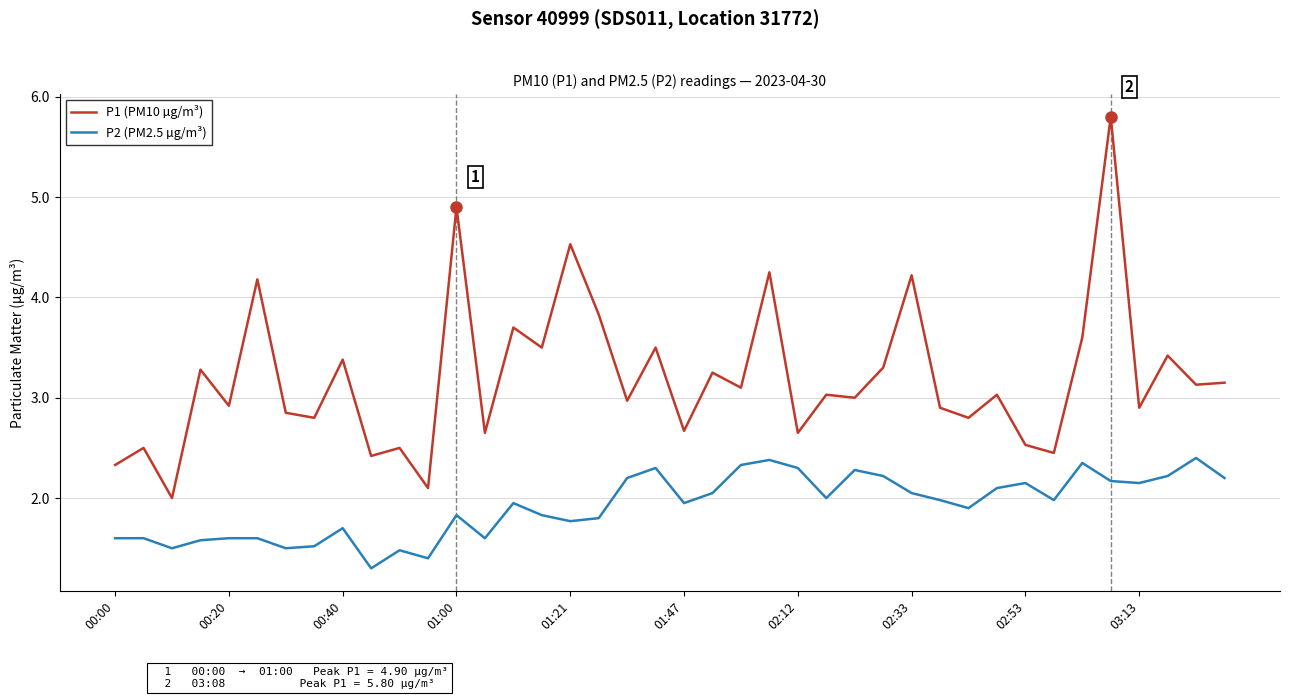

Which series has the widest spread of values?

P1 (PM10 µg/m³)